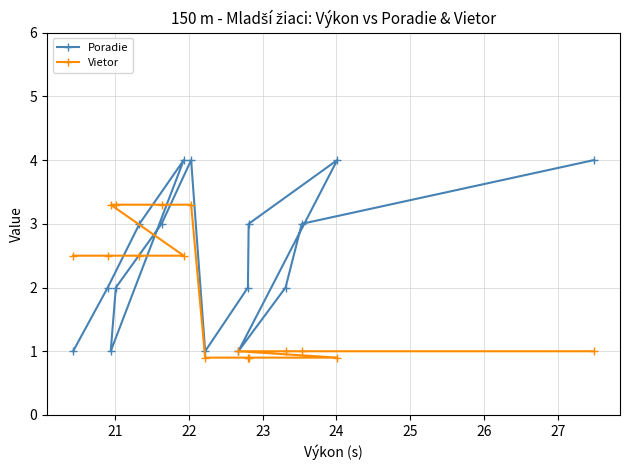

Is this an area chart (filled region under the line)?

No